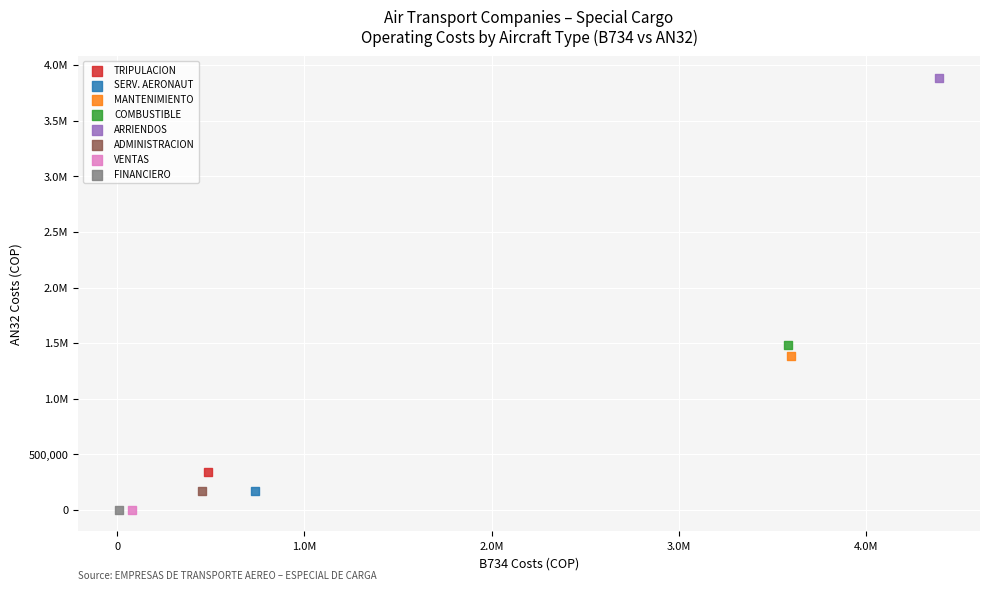

What are all the series names shown in the legend?

TRIPULACION, SERV. AERONAUT, MANTENIMIENTO, COMBUSTIBLE, ARRIENDOS, ADMINISTRACION, VENTAS, FINANCIERO